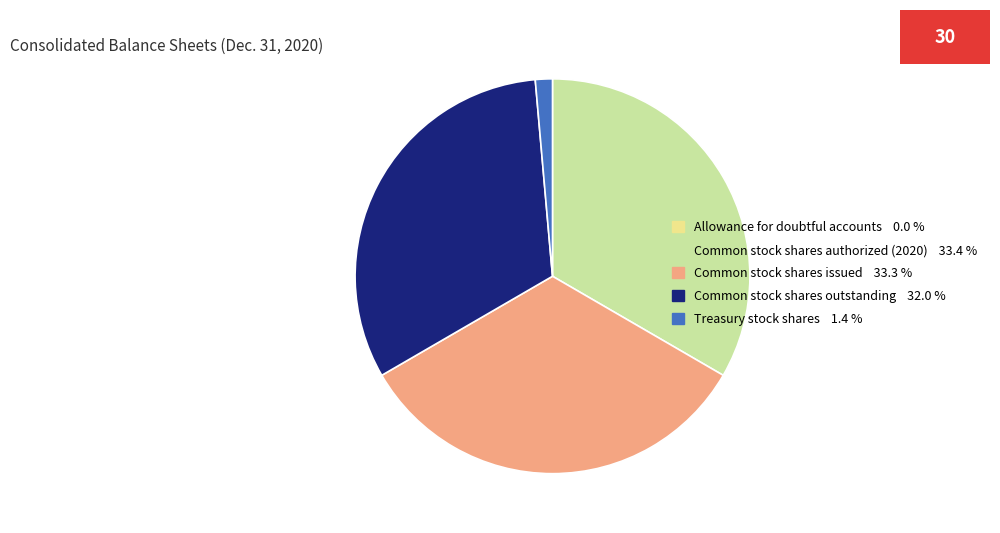

Is Common stock shares outstanding 32.0 % the majority of the pie?

No